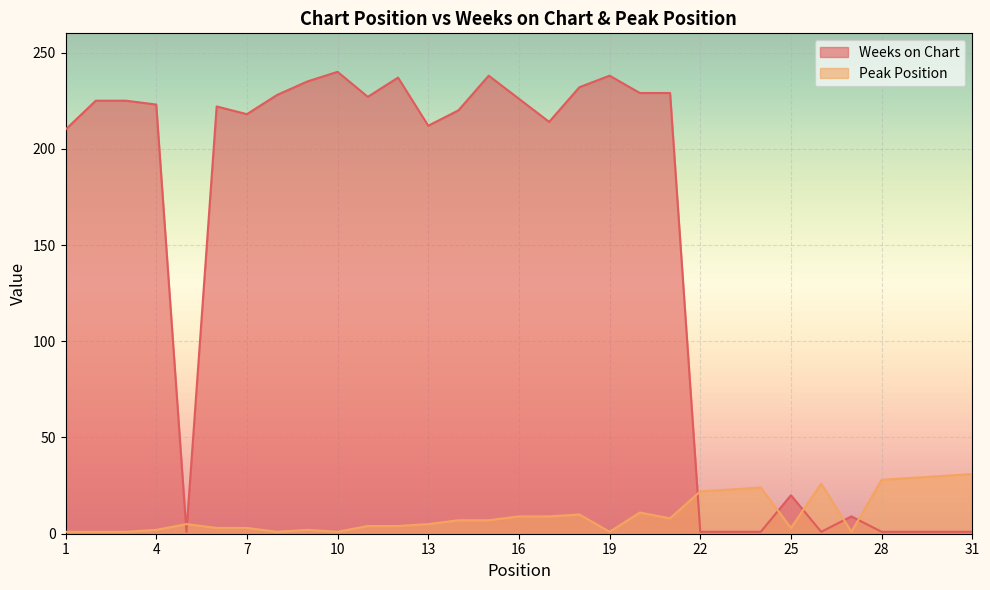

Where do Weeks on Chart and Peak Position first cross each other?

4 and 5